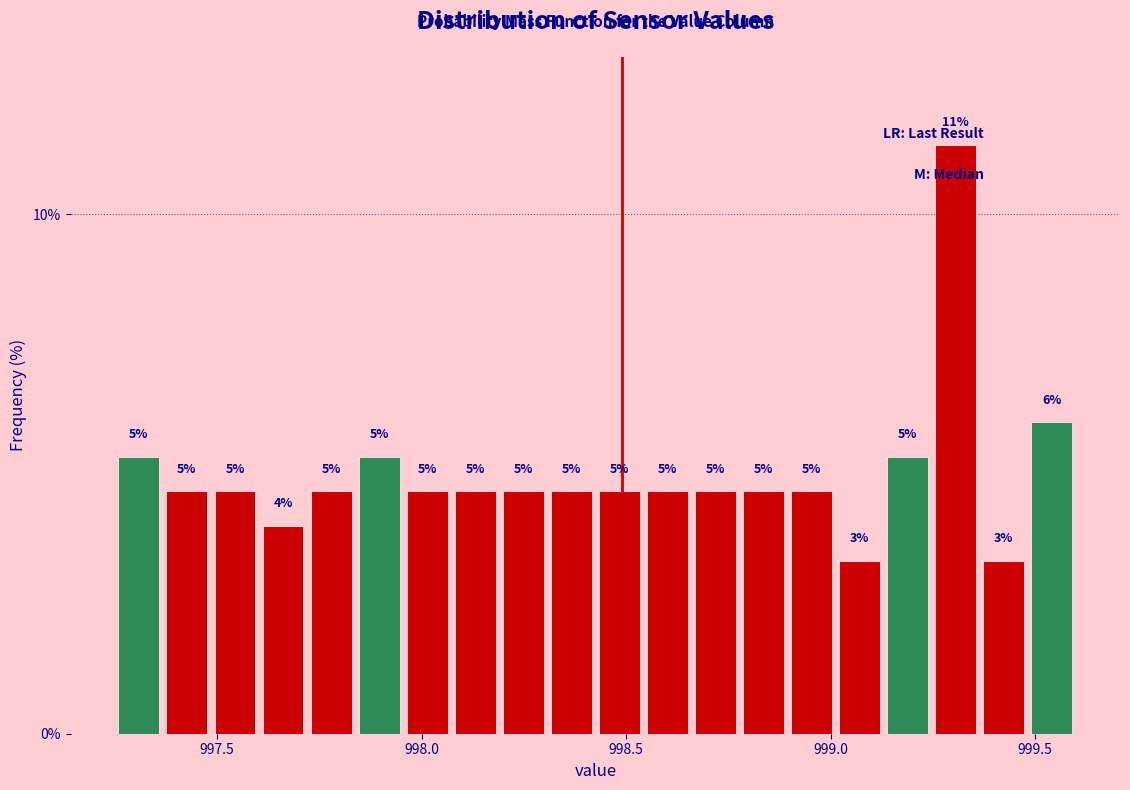

Read against the x-axis, roughly where is the centre of the tallest bar?

999.30